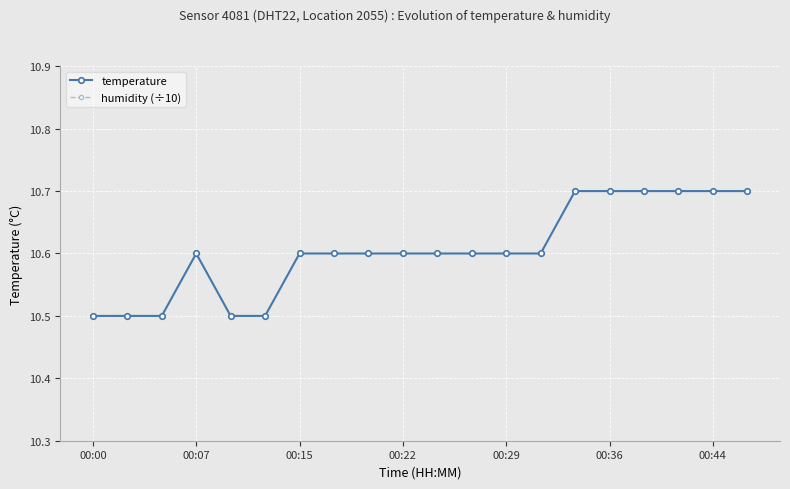

The value of temperature at 8 is 10.6. True or false?

True